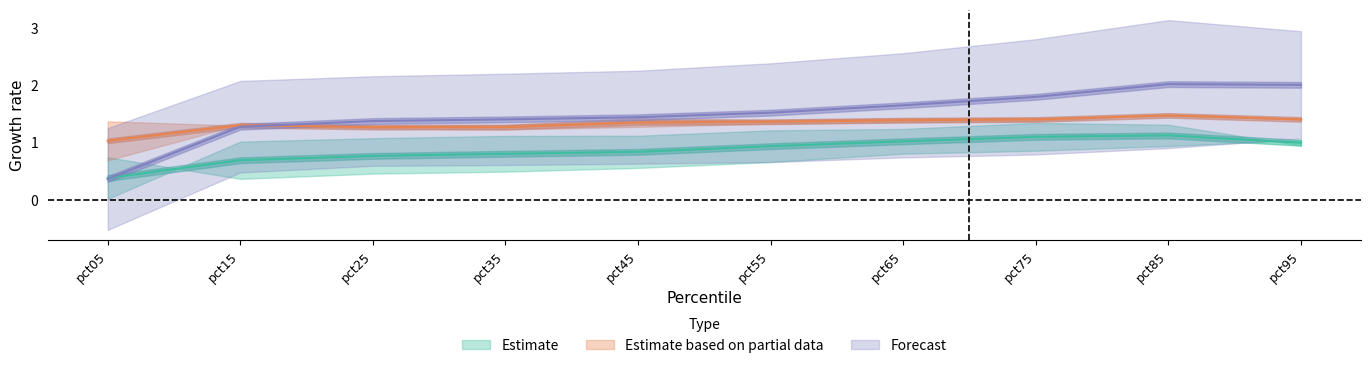

At which category does the chart reach its peak across all series?

pct85